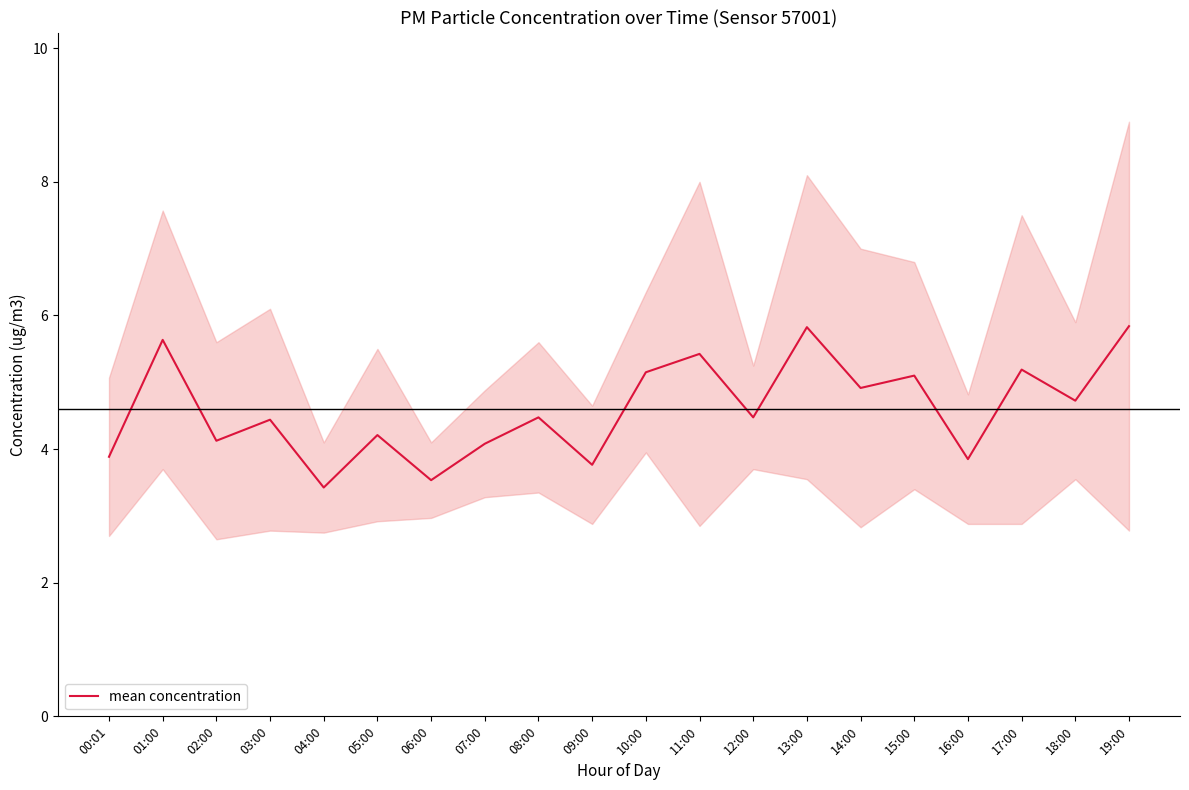

What is the difference between the values at 00:01 and 12:00?

0.6